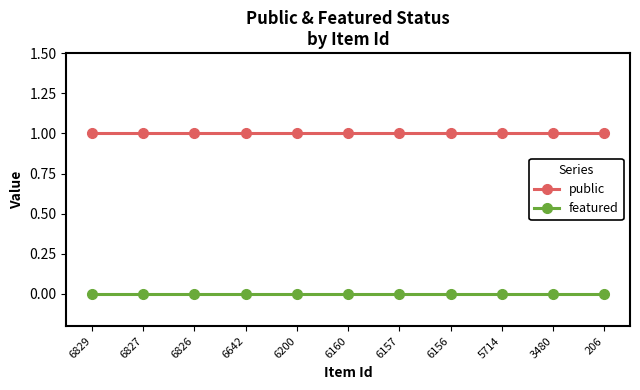

True or false: featured and public cross at least once.

False